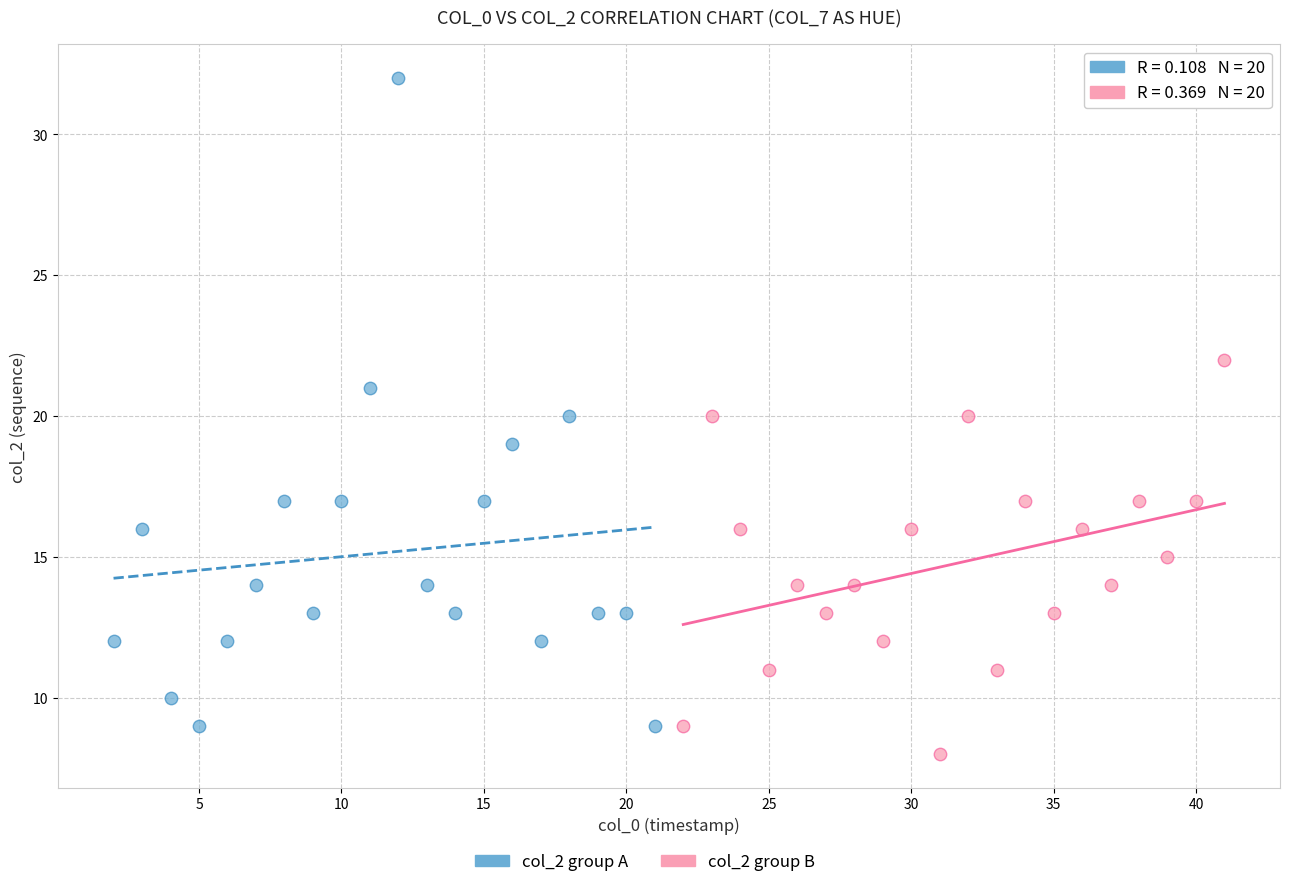

Which series has the largest Y range (max minus min)?

col_2 group A